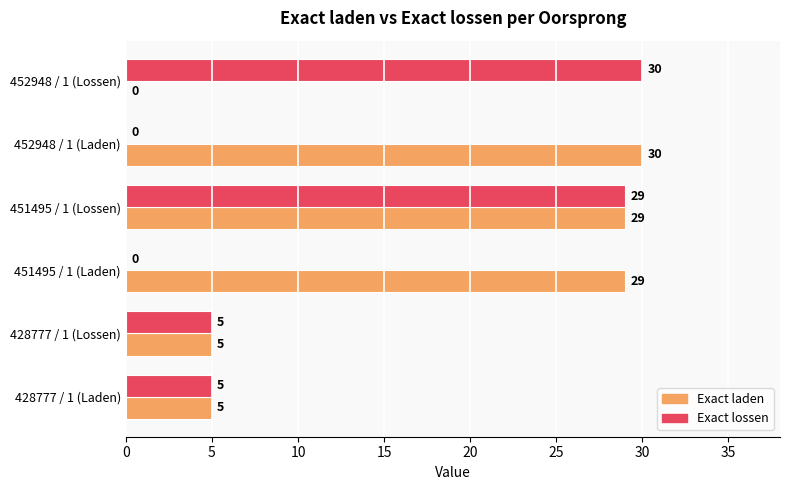

Which series changed the most between 451495 / 1 (Laden) and 451495 / 1 (Lossen)?

Exact lossen